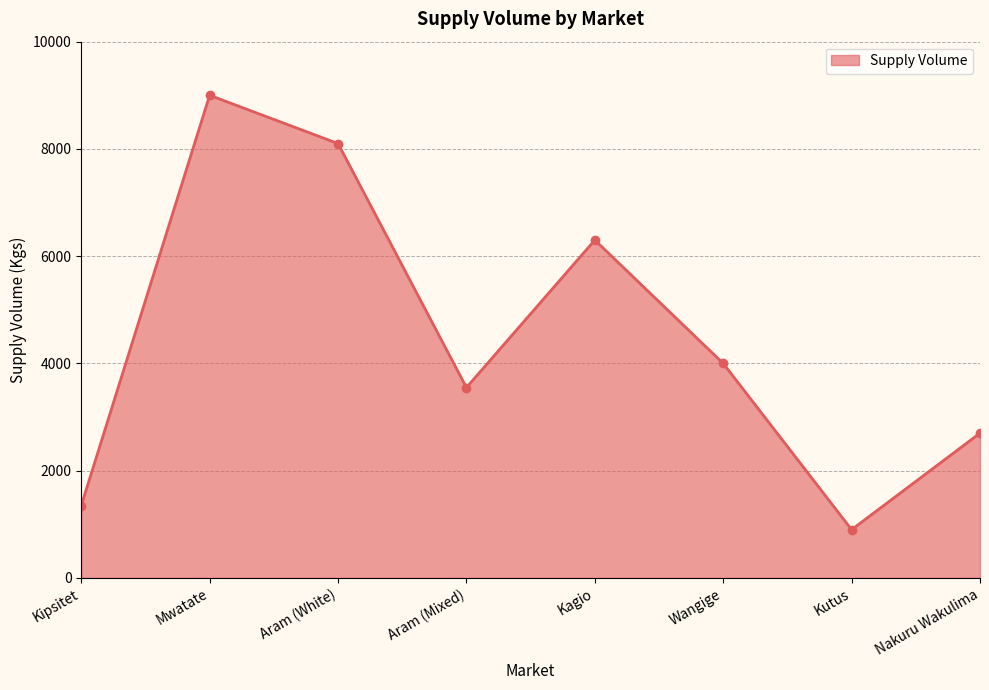

Reading left to right, extract all data points from this chart.

1350	9000	8100	3550	6300	4000	900	2700